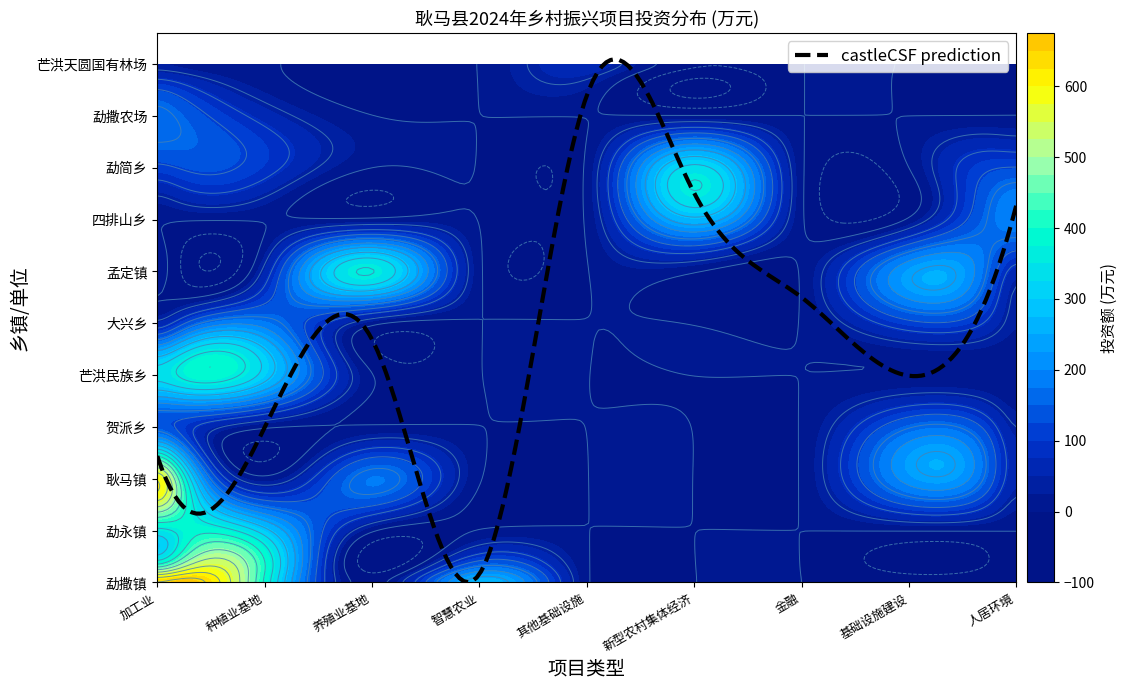

The r4 series shows 144.0 at 8. True or false?

False